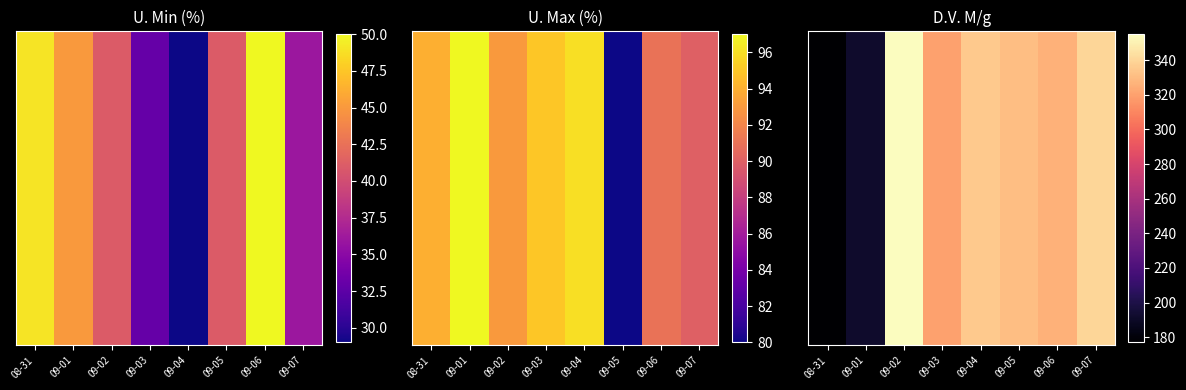

At which label is the value closest to 266?

09-03